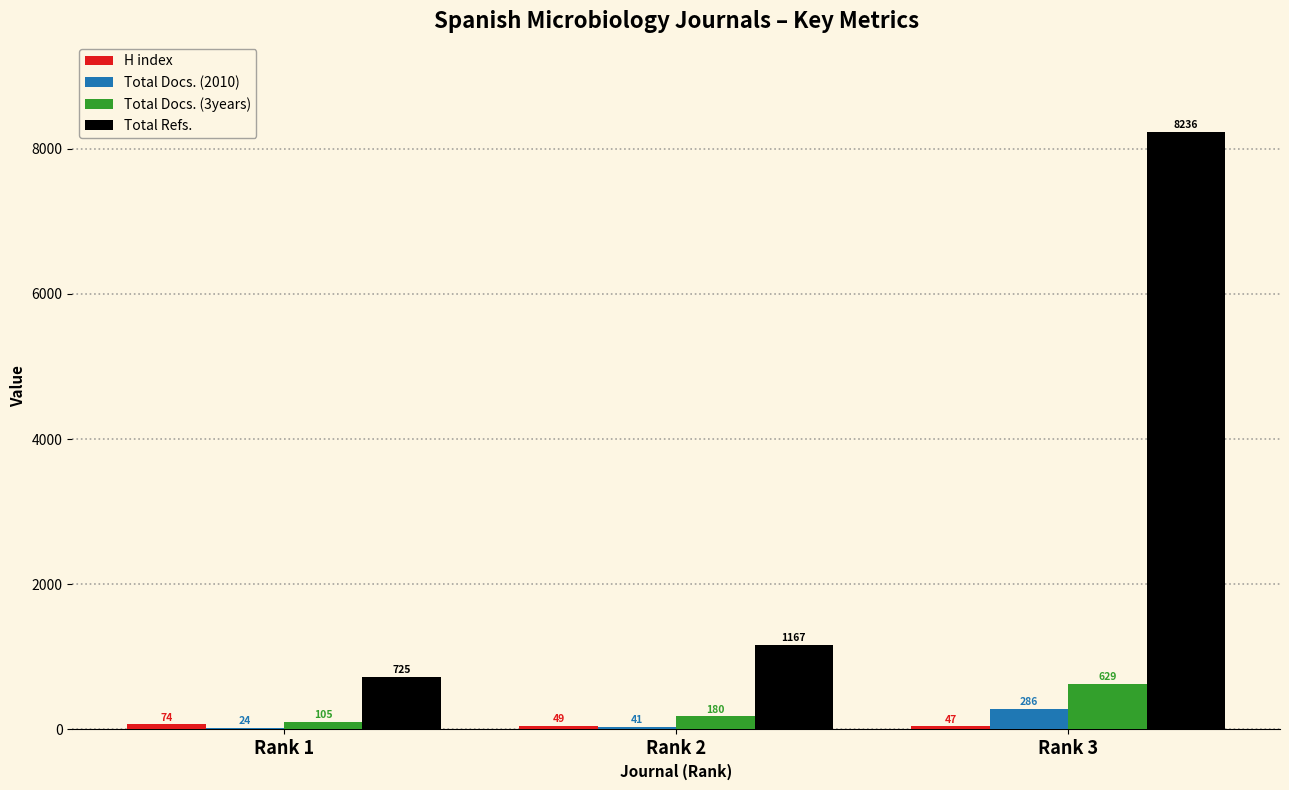

How many distinct data groups are displayed?

4